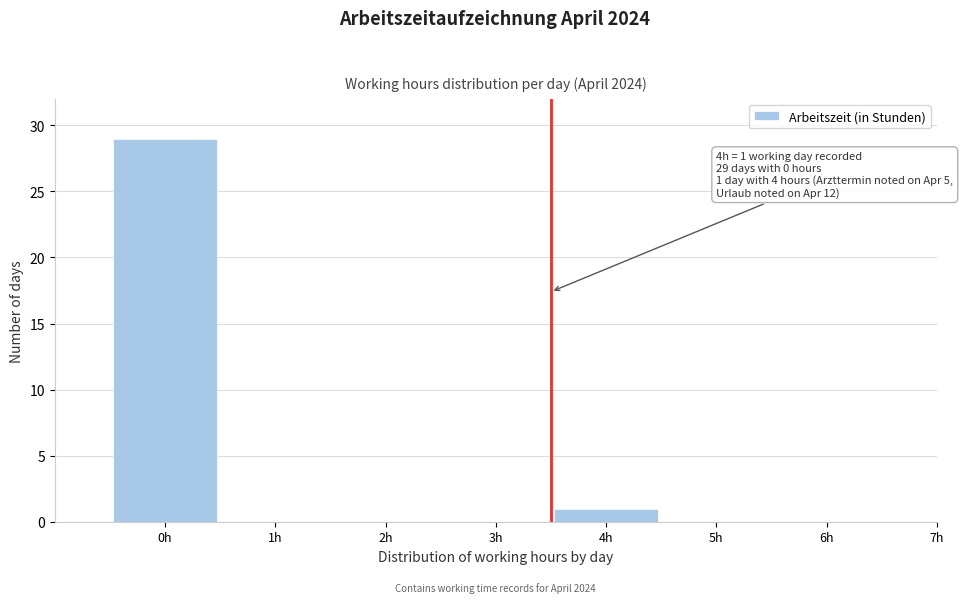

Reading left to right, what are all the values shown in this chart?

0h=29	1h=0	2h=0	3h=0	4h=1	5h=0	6h=0	7h=0